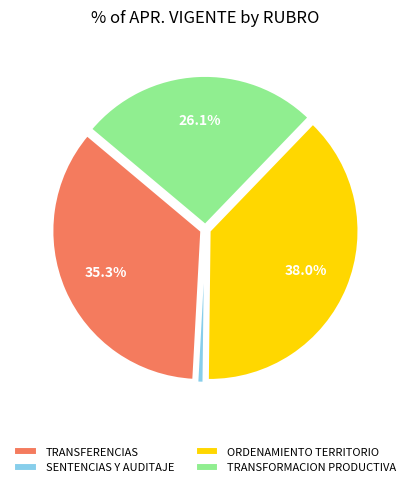

How many segments does this pie chart have?

4